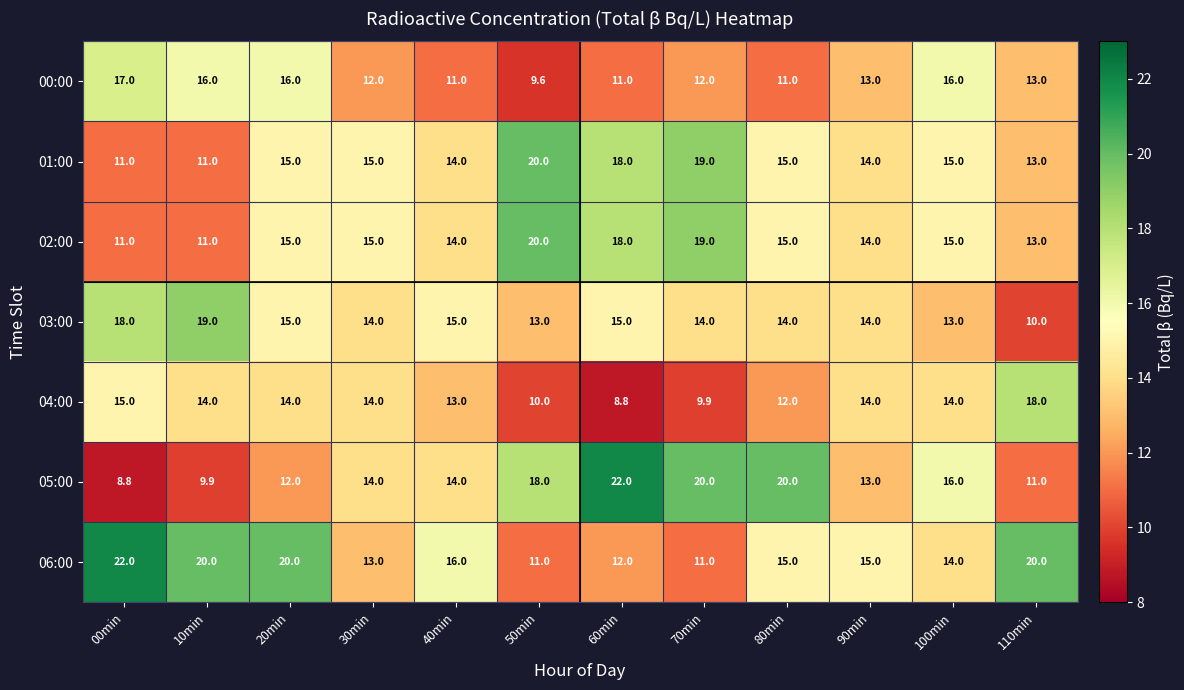

What is the highest value of the 06:00 series?

22.0